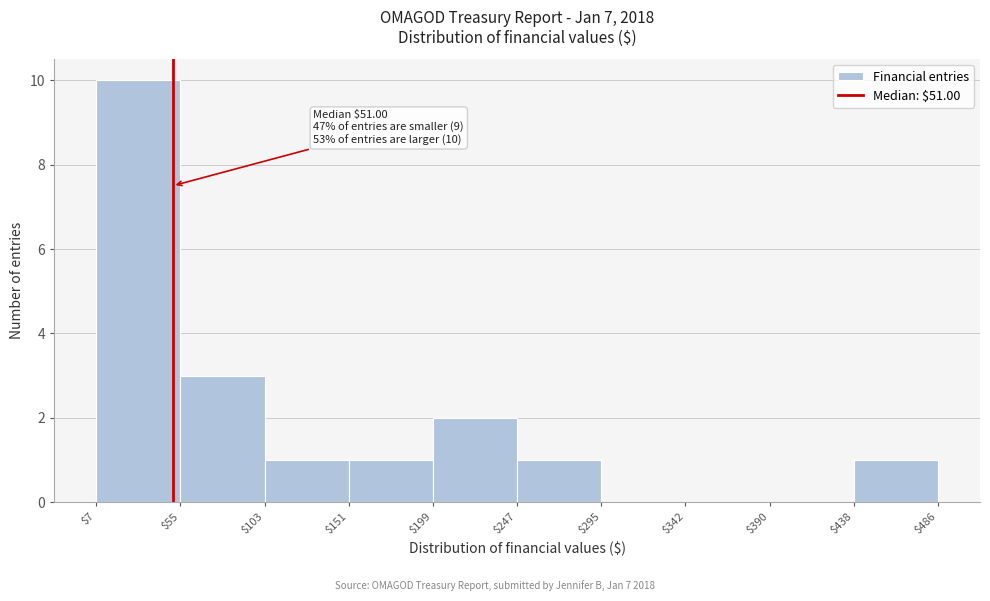

Over which range of the x-axis is the bar tallest?

$7 to $55